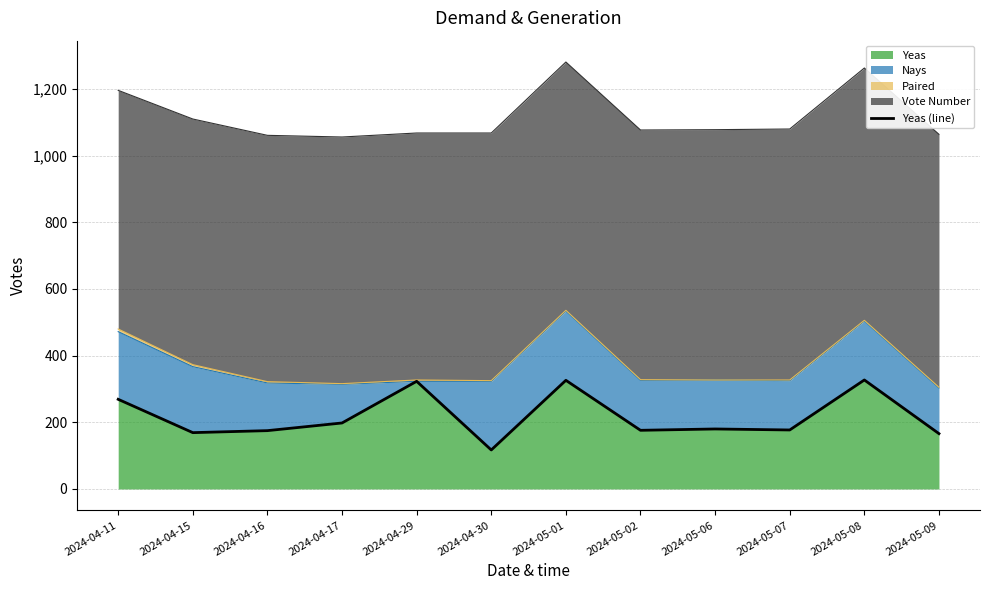

Where does the data first go above 180?

2024-04-11